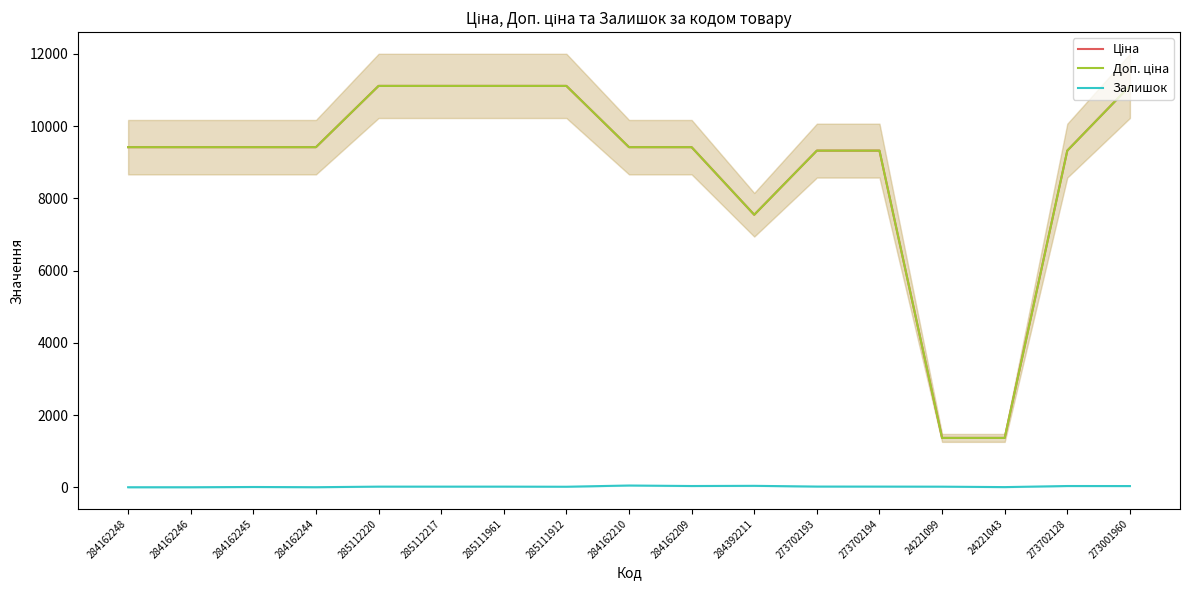

Which label corresponds to the smallest value in the chart?

284162248